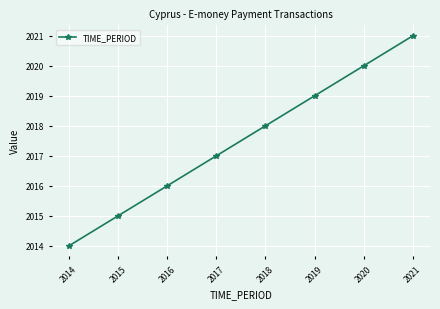

Reading left to right, what are all the values shown in this chart?

2014	2015	2016	2017	2018	2019	2020	2021